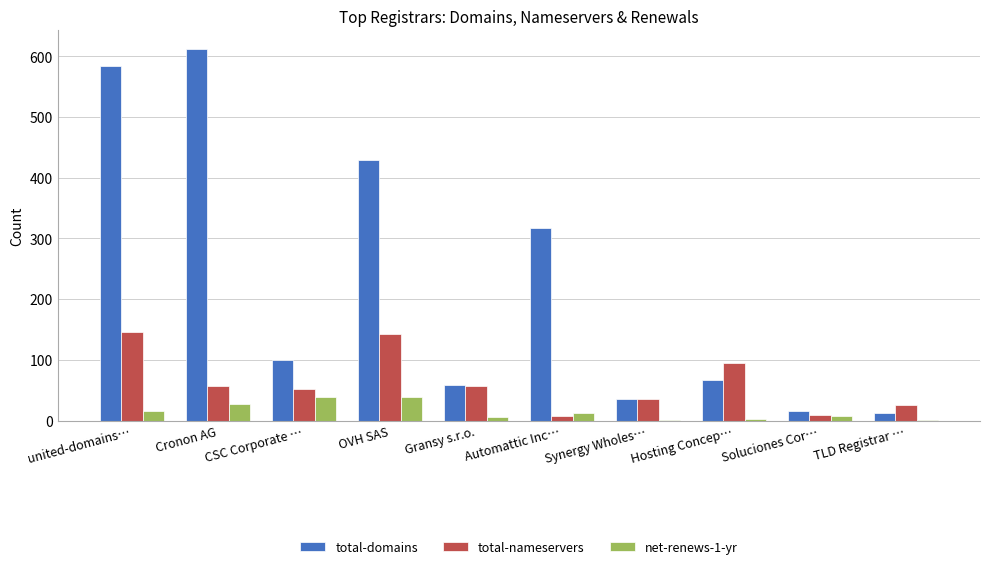

Is the value of total-domains at CSC Corporate … greater than the value of net-renews-1-yr at Gransy s.r.o.?

Yes